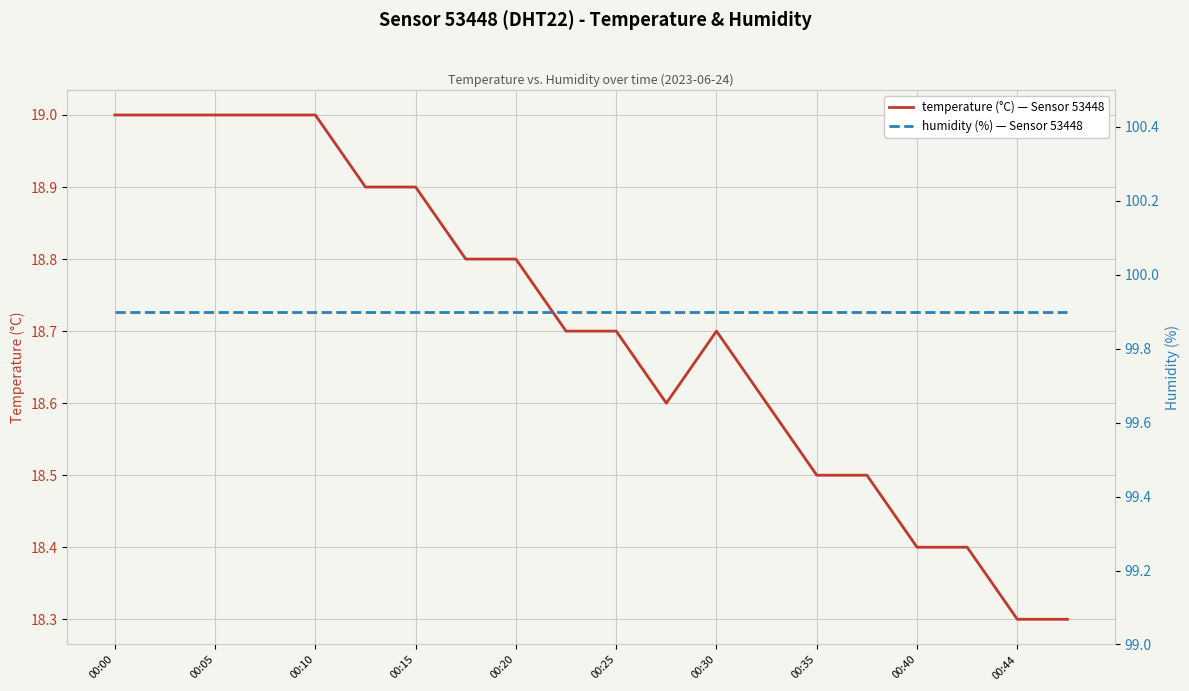

Count the number of data series in this chart.

2